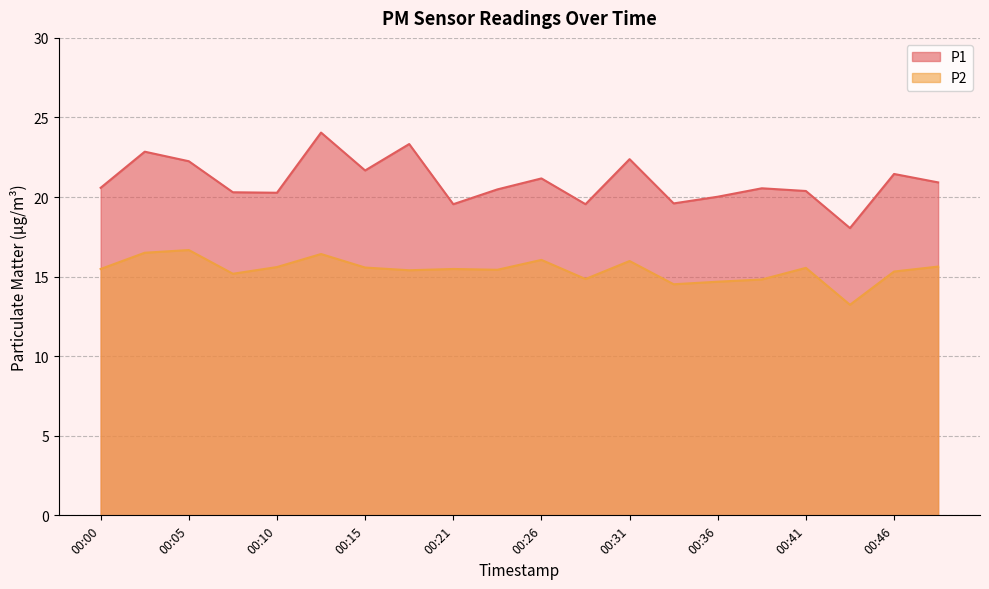

Between 00:28 and 00:38, which is larger?

00:38